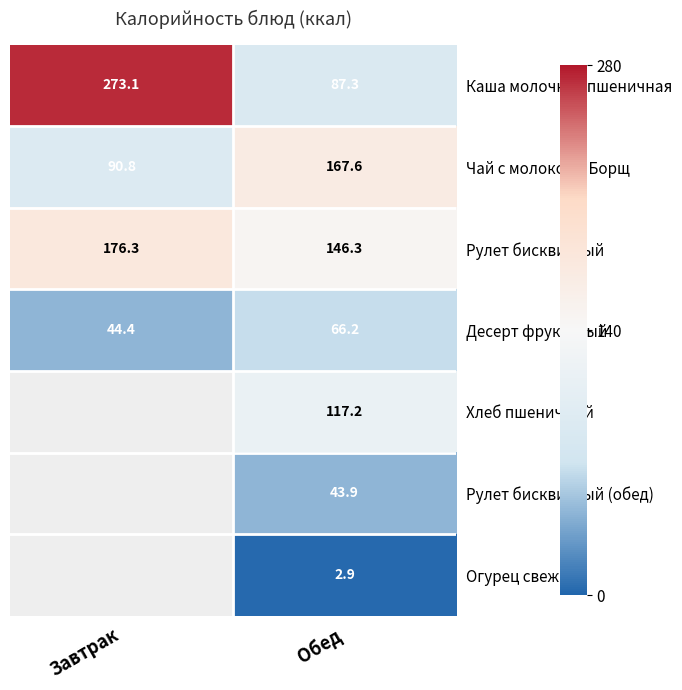

What is the minimum value shown in the chart?

2.9